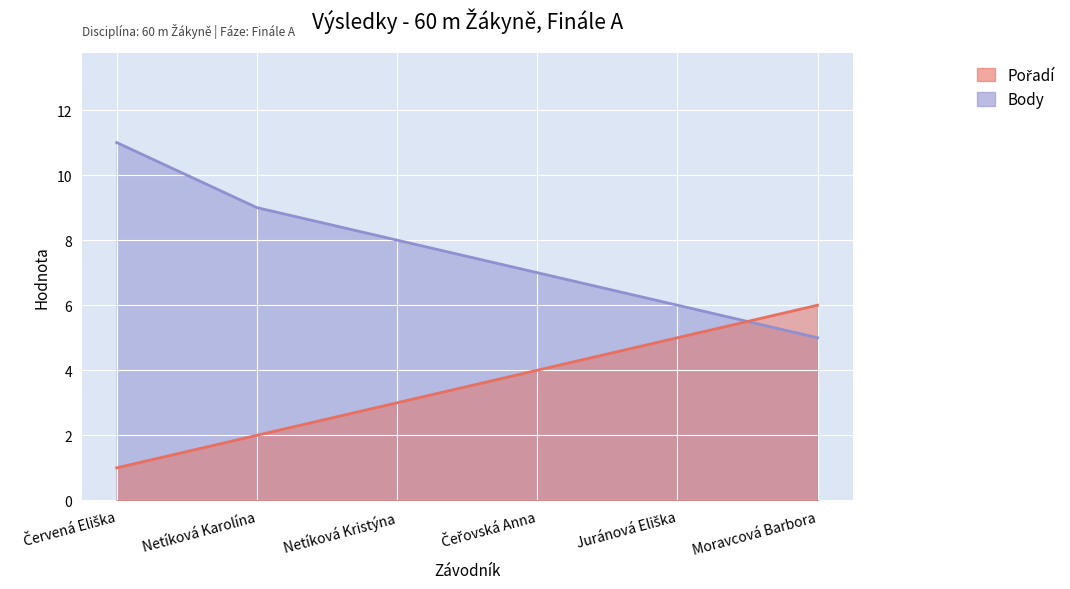

Where is Pořadí nearest to the value 3?

Netíková Kristýna